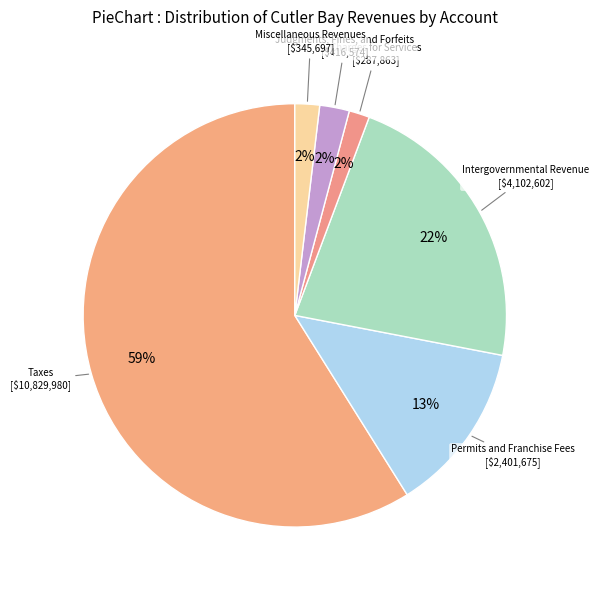

The Charges for Services slice represents 2% of the pie. True or false?

True